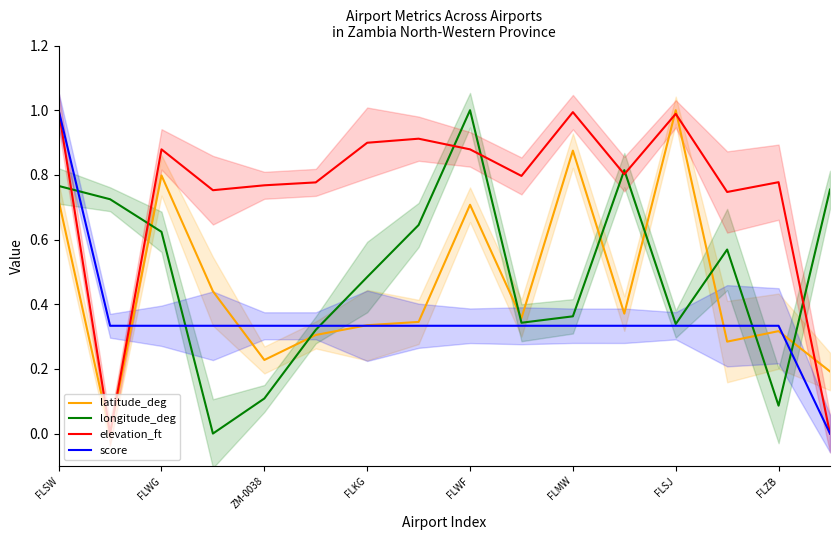

How many data points in elevation_ft are above 0?

14